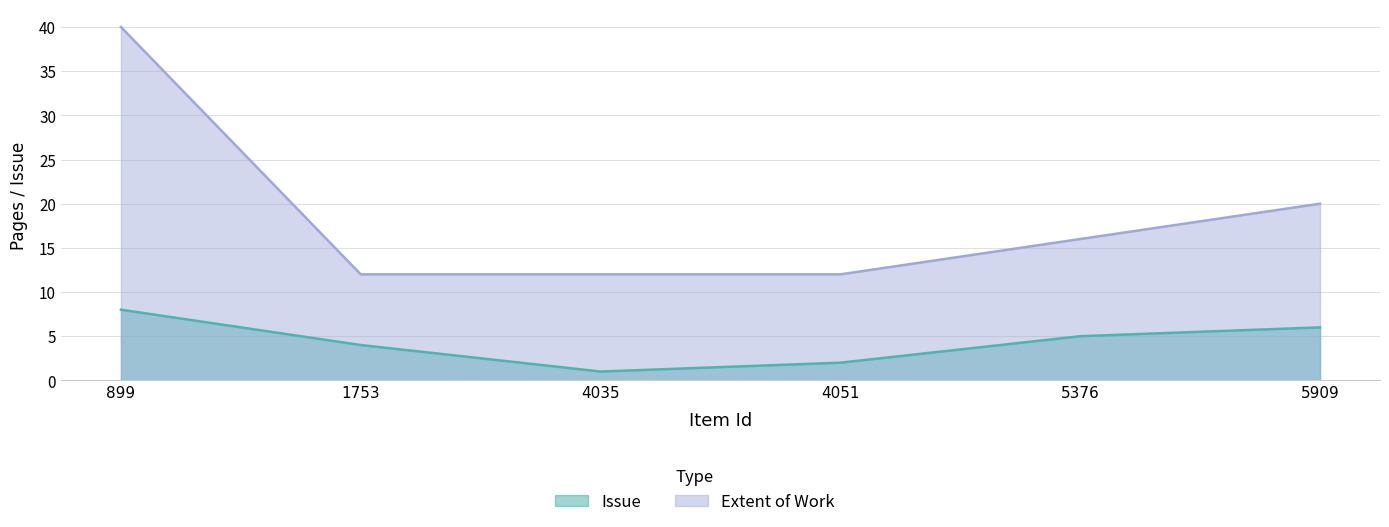

Which has a higher value, 899 or 5909?

899